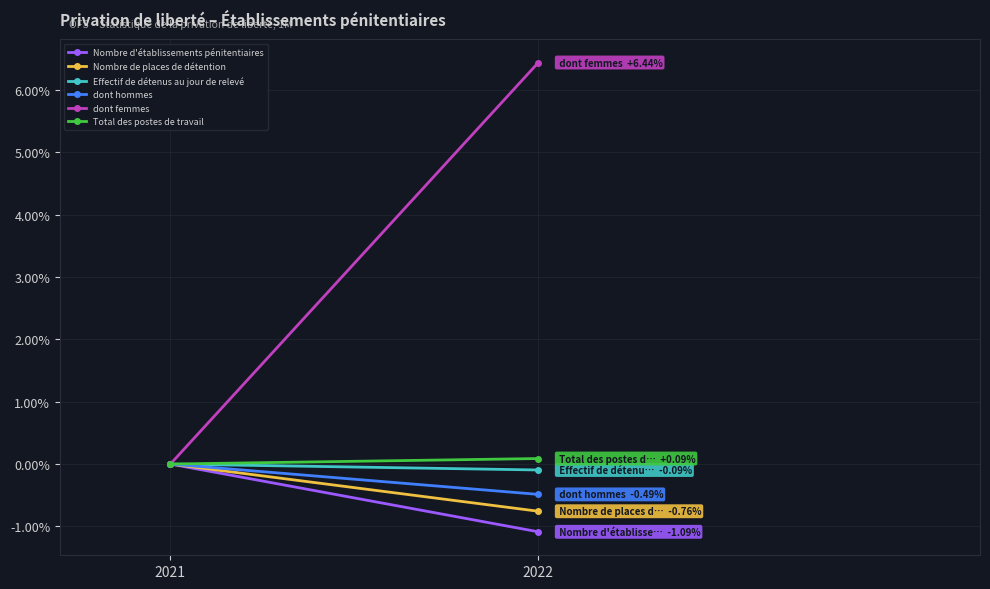

What is the sum of the Nombre d'établissements pénitentiaires values at 2022 and 2021?

-1.1